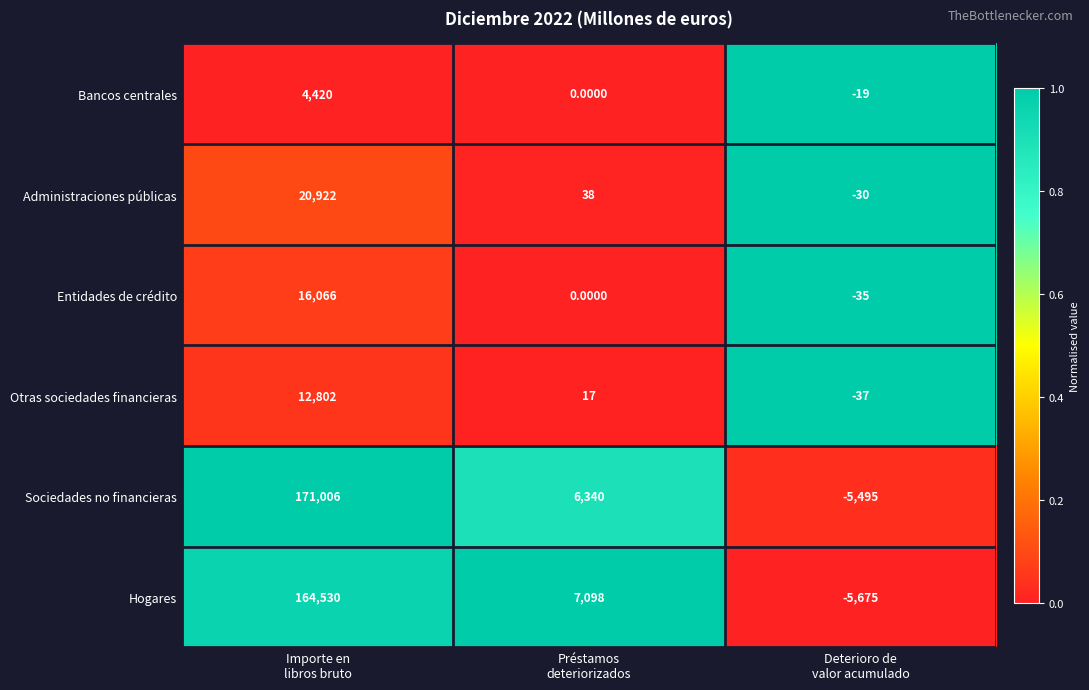

List the series in order of their peak value, highest first.

Sociedades no financieras, Hogares, Administraciones públicas, Entidades de crédito, Otras sociedades financieras, Bancos centrales